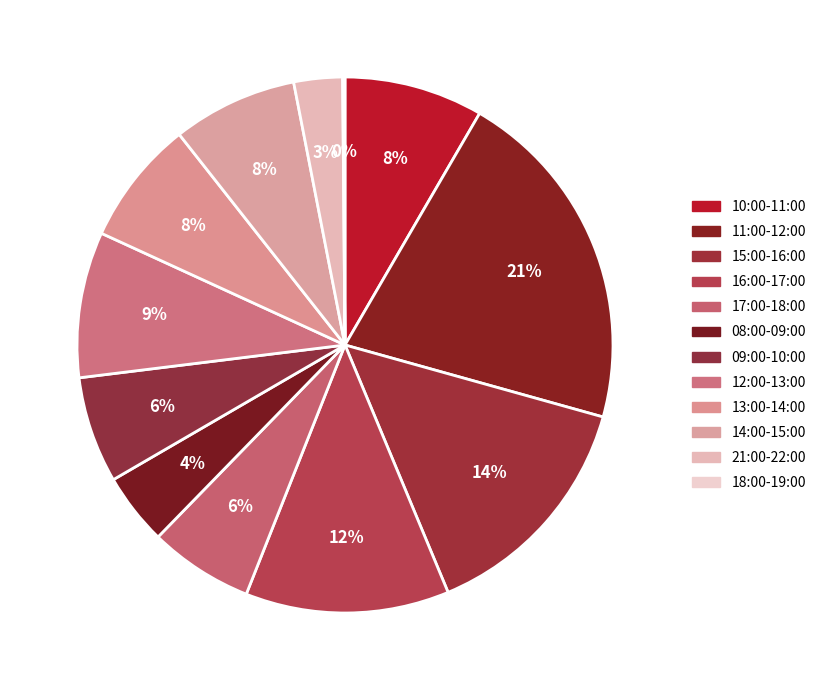

To the nearest percent, what portion does 17:00-18:00 represent?

6%